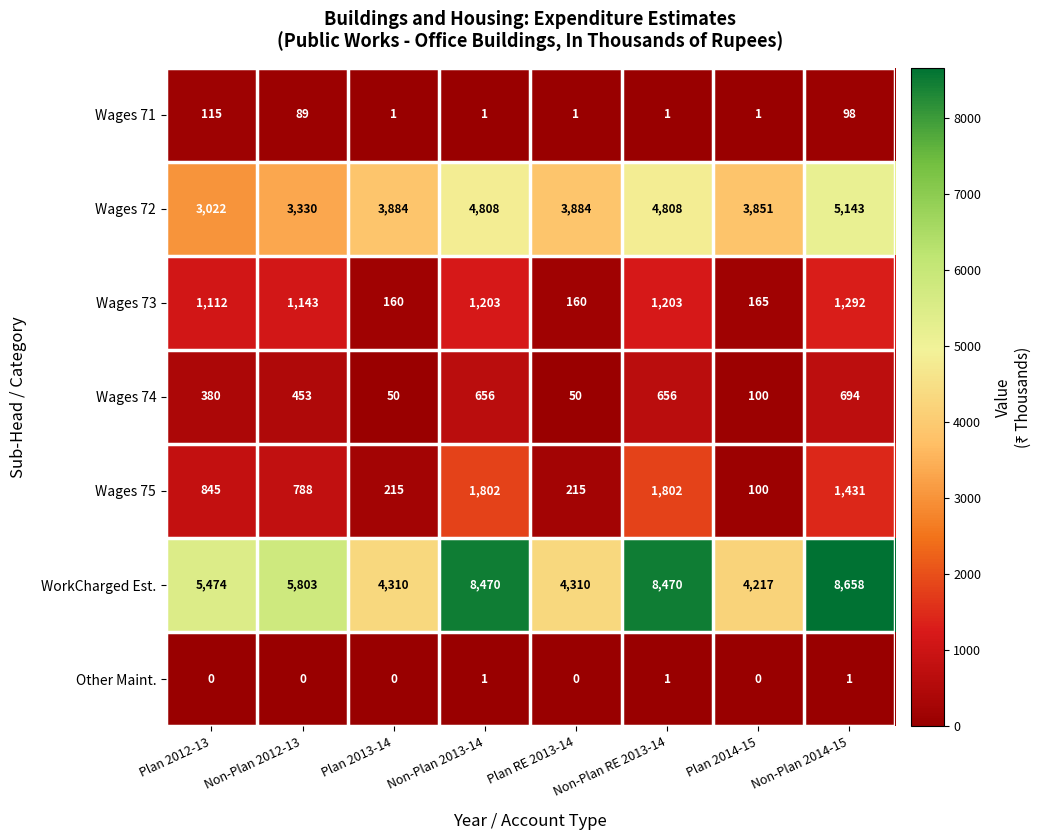

At how many categories does at least one series exceed 2497?

8